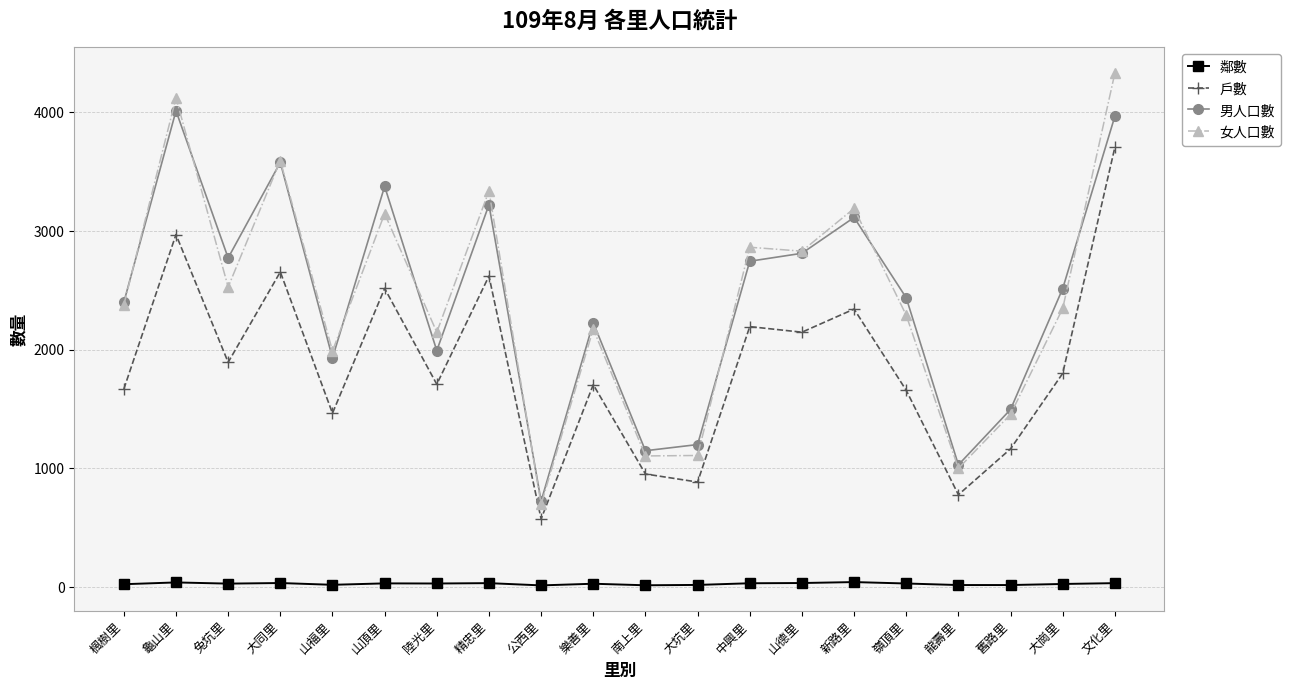

List the series in order of their peak value, highest first.

女人口數, 男人口數, 戶數, 鄰數